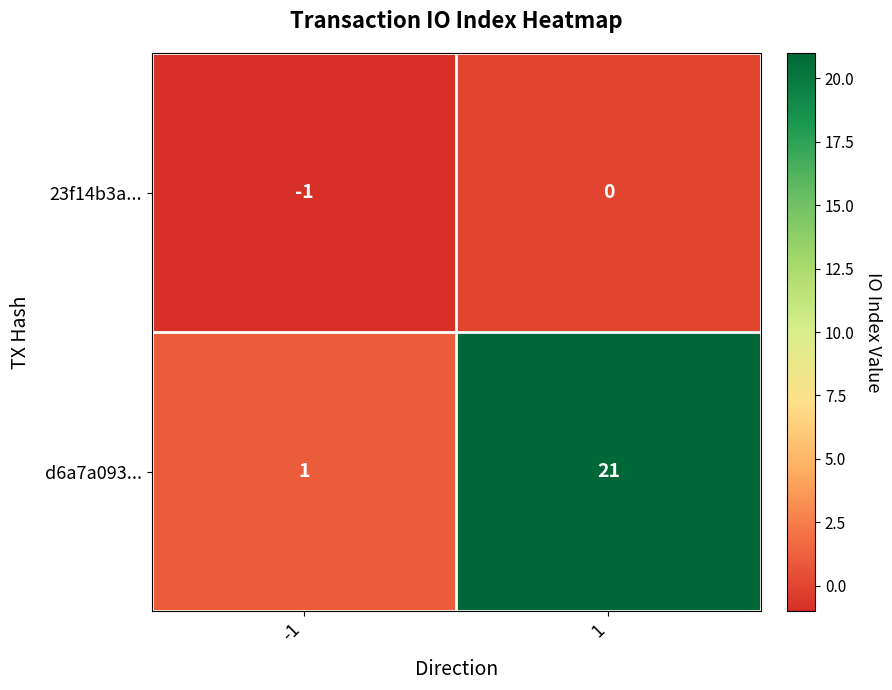

What is the sum of the d6a7a093... values at -1 and 1?

22